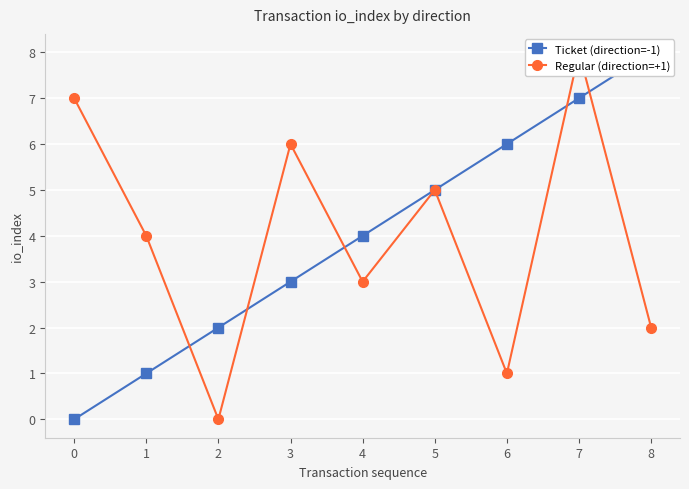

Count the Ticket (direction=-1) values in the range 2 to 6.

5